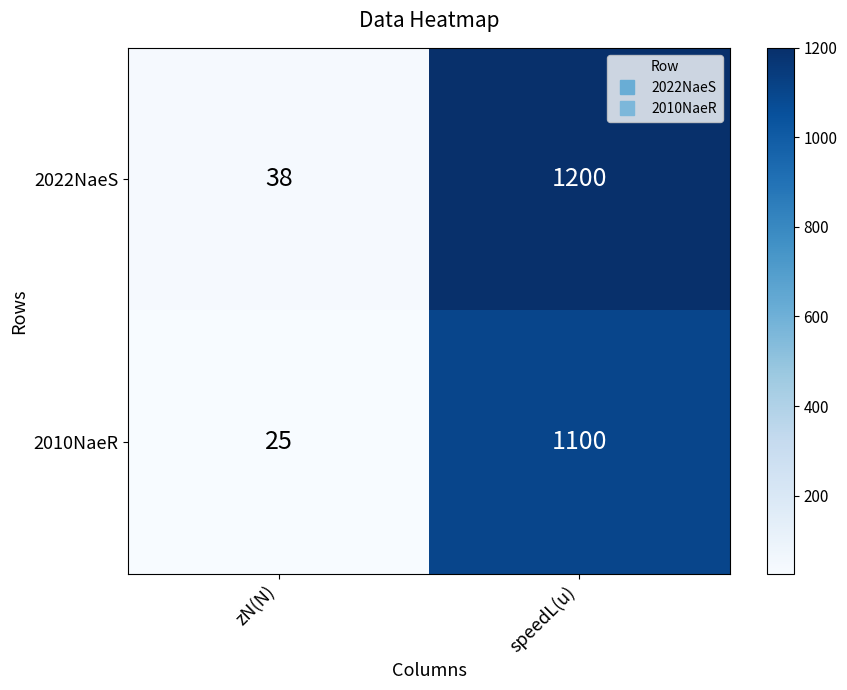

Between zN(N) and speedL(u), which series saw the biggest shift?

2022NaeS